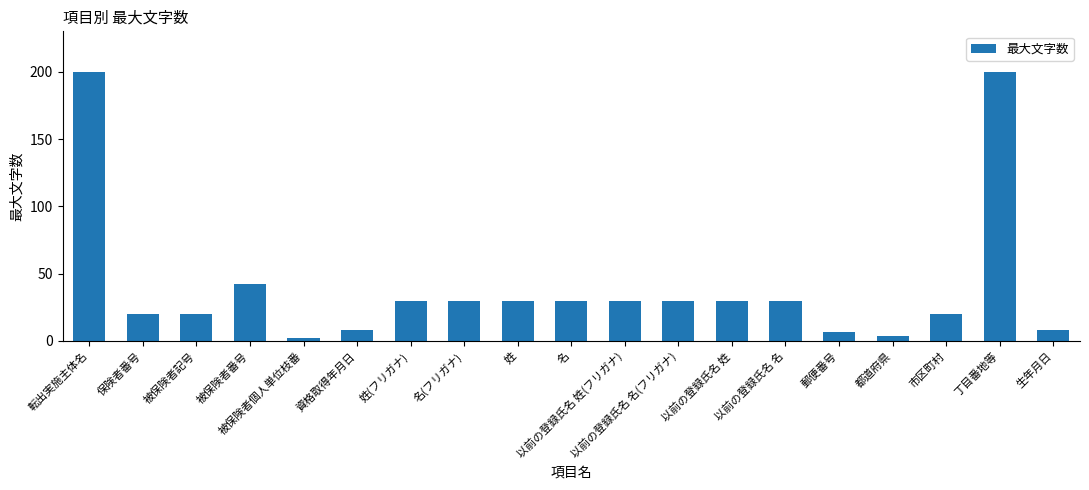

What is the sum of the values at 姓 and 以前の登録氏名 姓?

60